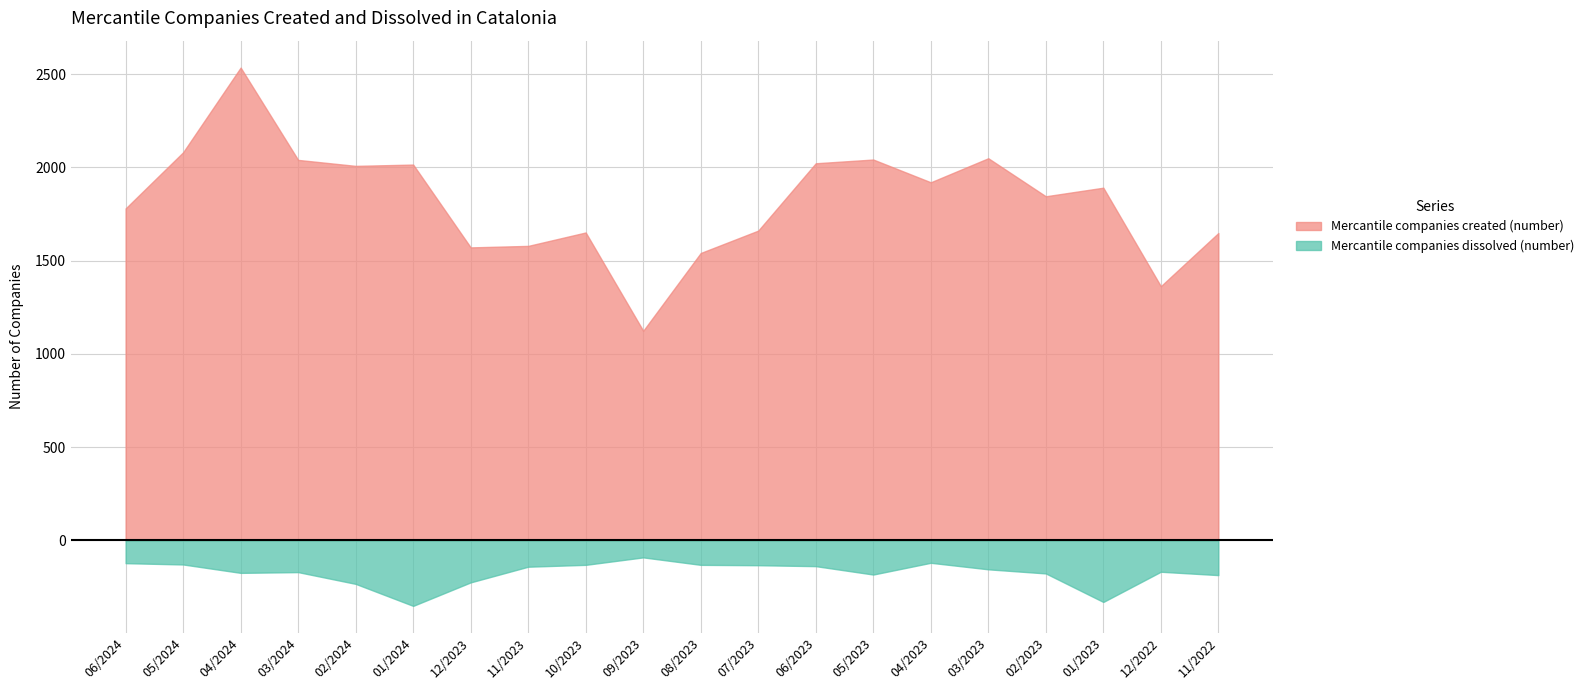

Which series has the largest total across all categories?

Mercantile companies created (number)